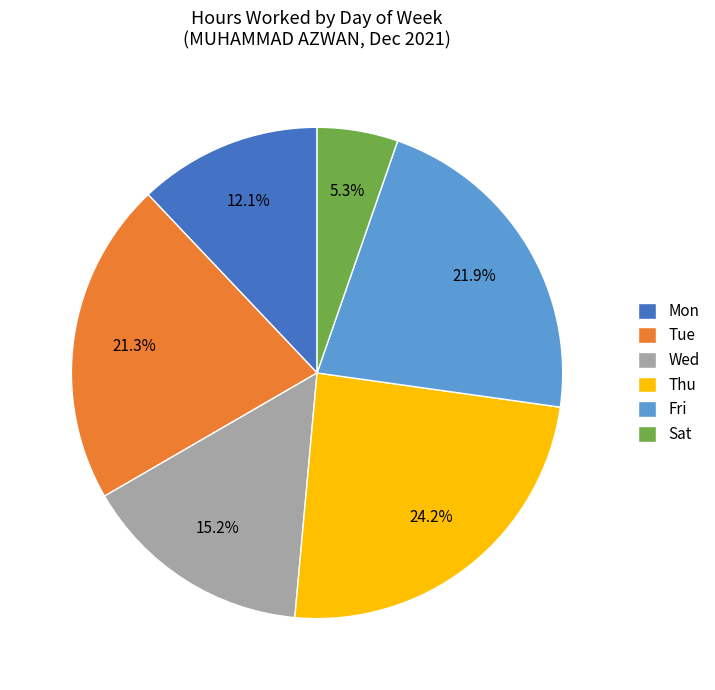

Between Wed and Fri, which is larger?

Fri